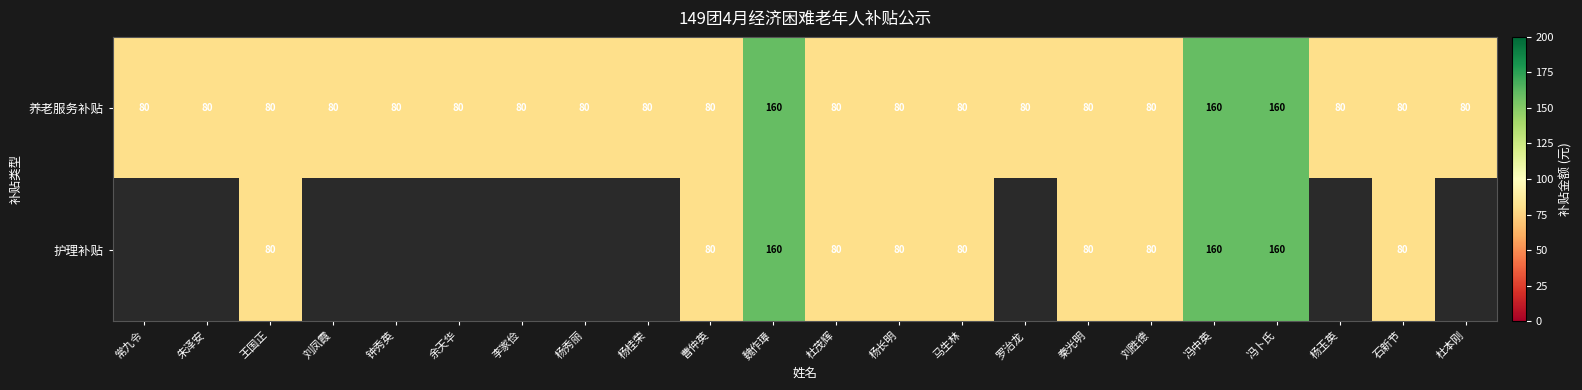

Is it true that 护理补贴 equals 35.4 at 杨长明?

False